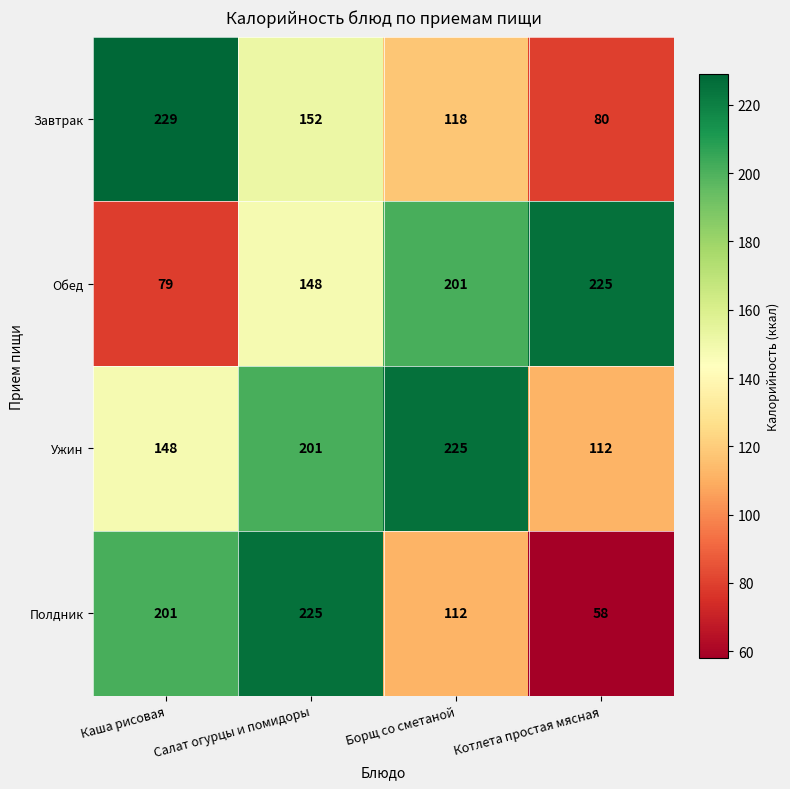

True or false: Обед has a value of 225 at Котлета простая мясная.

True